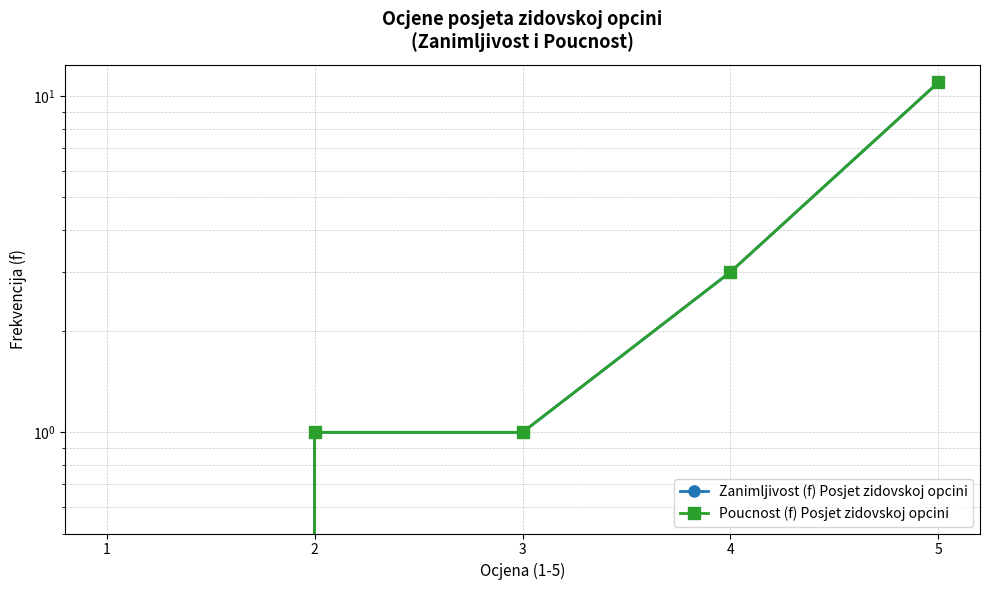

Which series has the widest spread of values?

Zanimljivost (f) Posjet zidovskoj opcini